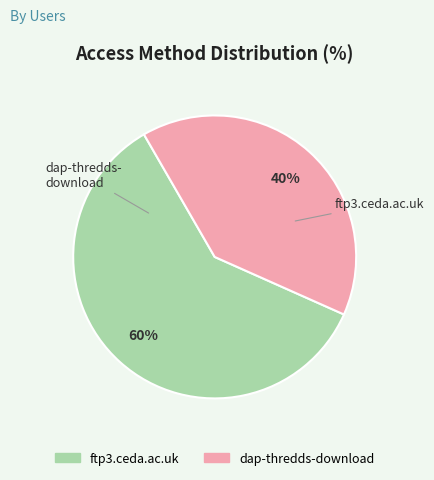

What is the largest slice in the pie chart?

ftp3.ceda.ac.uk